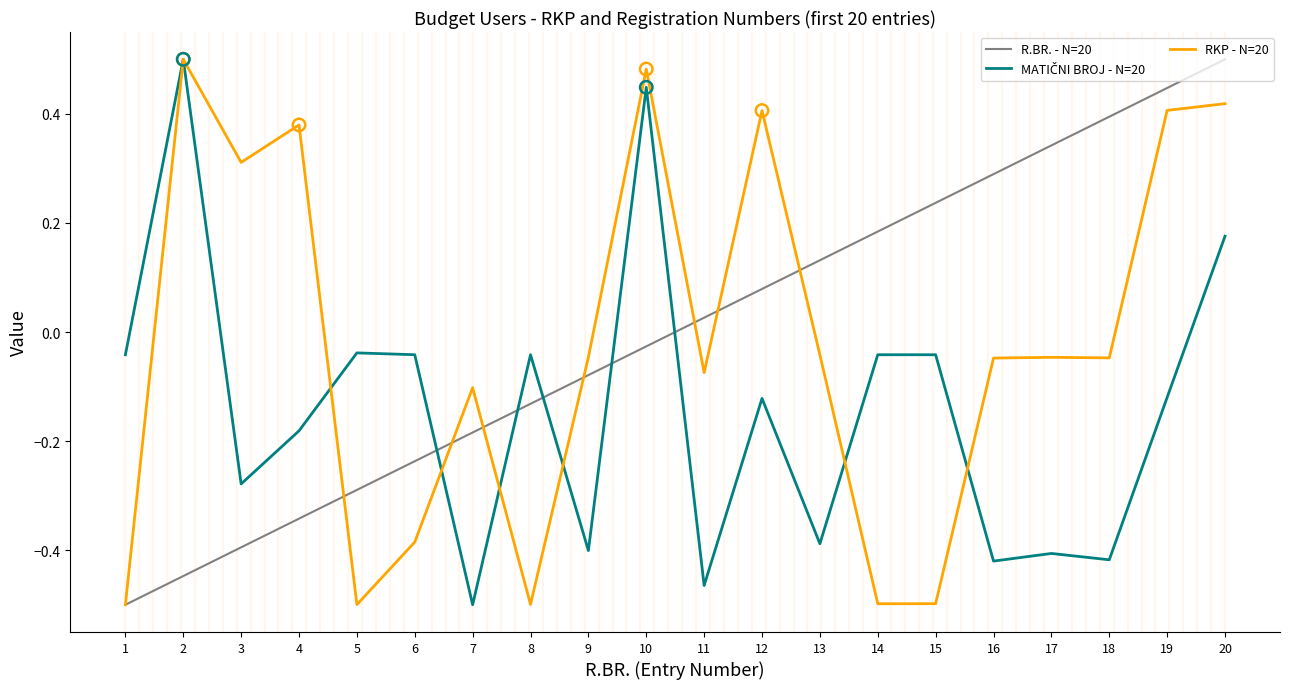

Which series changed the most between 1 and 15?

R.BR. - N=20